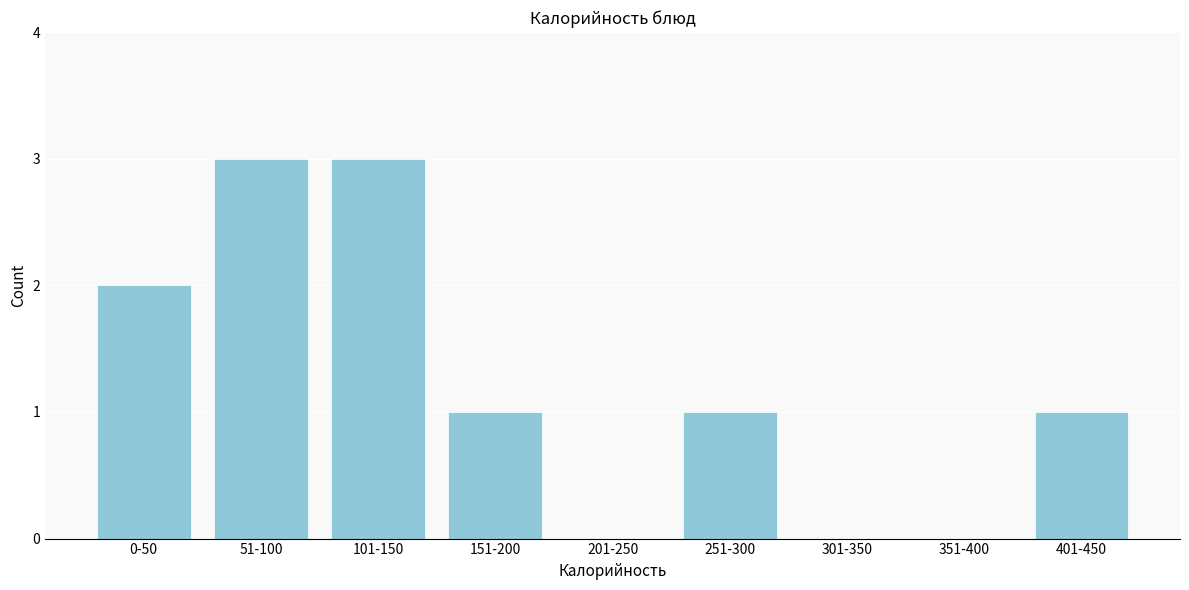

Reading right to left, transcribe all the data shown in this chart.

401-450=1	351-400=0	301-350=0	251-300=1	201-250=0	151-200=1	101-150=3	51-100=3	0-50=2